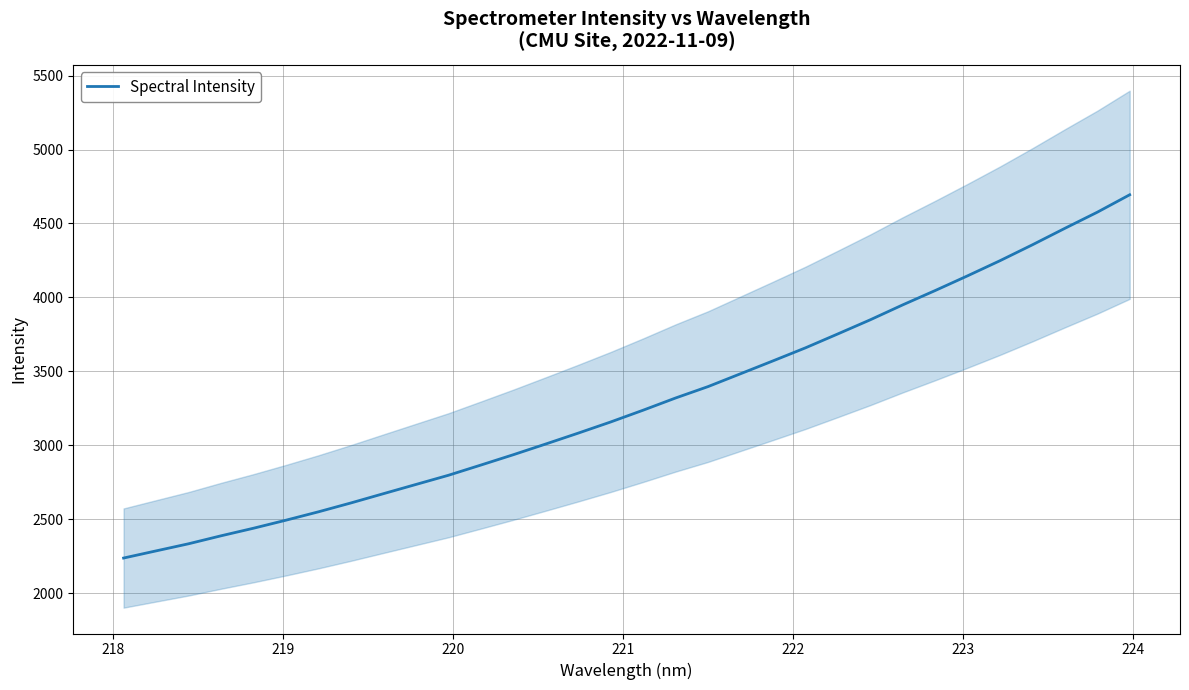

What is the value of the 21st point from the left?

3570.4